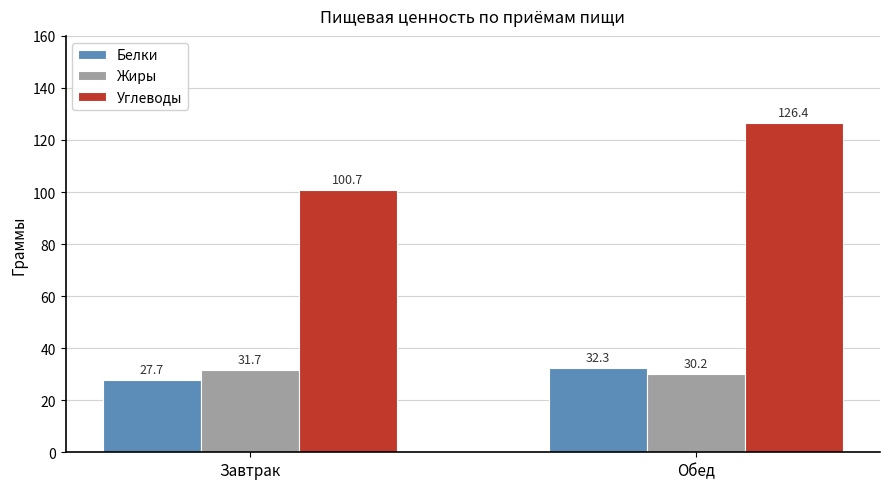

How many data points in Белки are above 32?

1